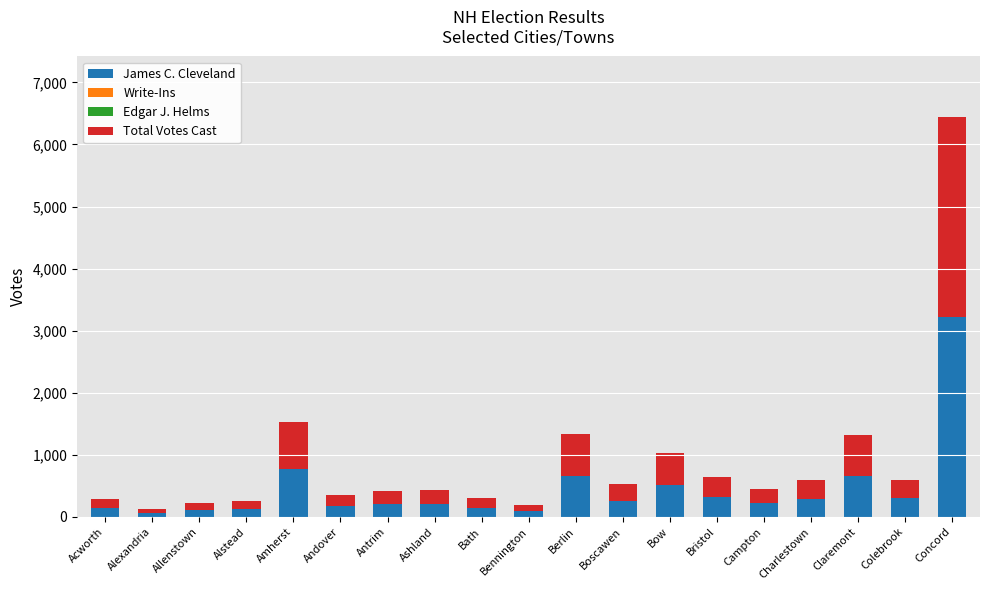

What is the highest value of the James C. Cleveland series?

3219